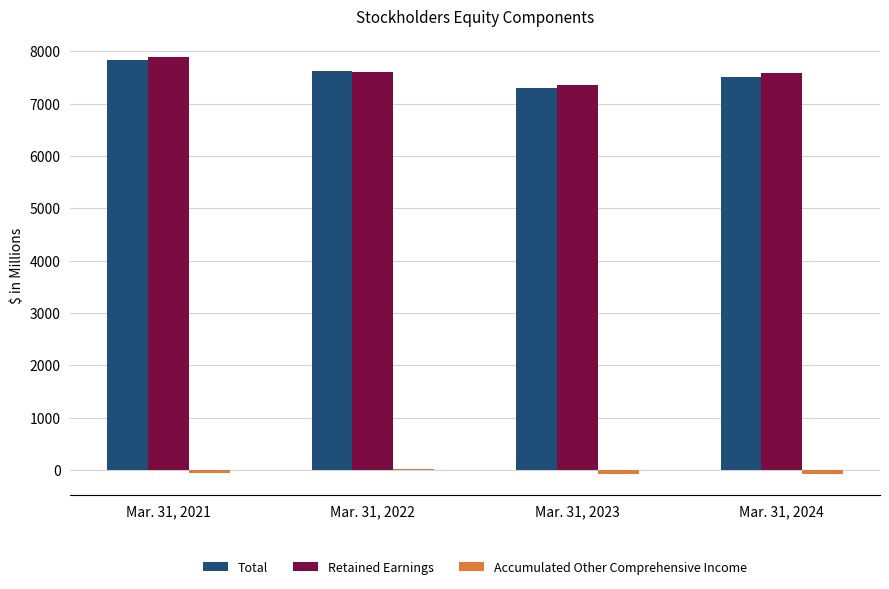

What is the highest value of the Total series?

7840